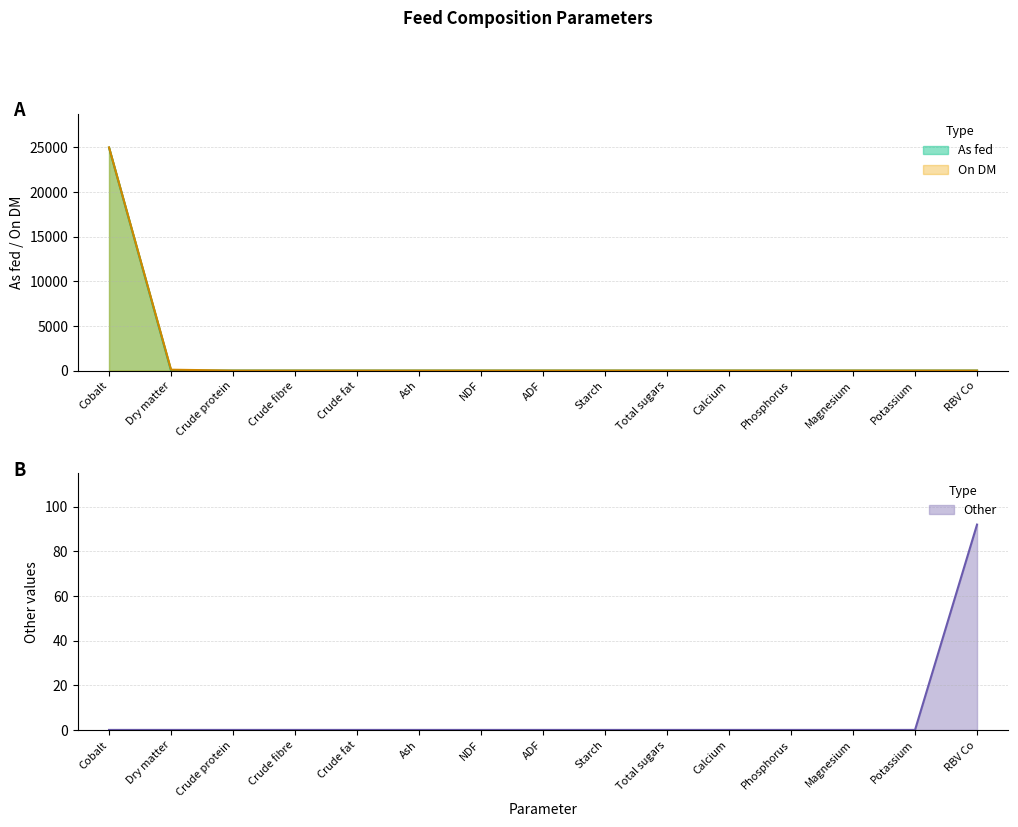

Reading right to left, what are all the values shown in this chart?

As fed: RBV Co=0	Potassium=0	Magnesium=0	Phosphorus=0	Calcium=0	Total sugars=0	Starch=0	ADF=0	NDF=0	Ash=0	Crude fat=0	Crude fibre=0	Crude protein=0	Dry matter=0	Cobalt=24975
On DM: RBV Co=0	Potassium=0	Magnesium=0	Phosphorus=0	Calcium=0	Total sugars=0	Starch=0	ADF=0	NDF=0	Ash=0	Crude fat=0	Crude fibre=0	Crude protein=0	Dry matter=100	Cobalt=25000
Other: RBV Co=92	Potassium=0	Magnesium=0	Phosphorus=0	Calcium=0	Total sugars=0	Starch=0	ADF=0	NDF=0	Ash=0	Crude fat=0	Crude fibre=0	Crude protein=0	Dry matter=0	Cobalt=0